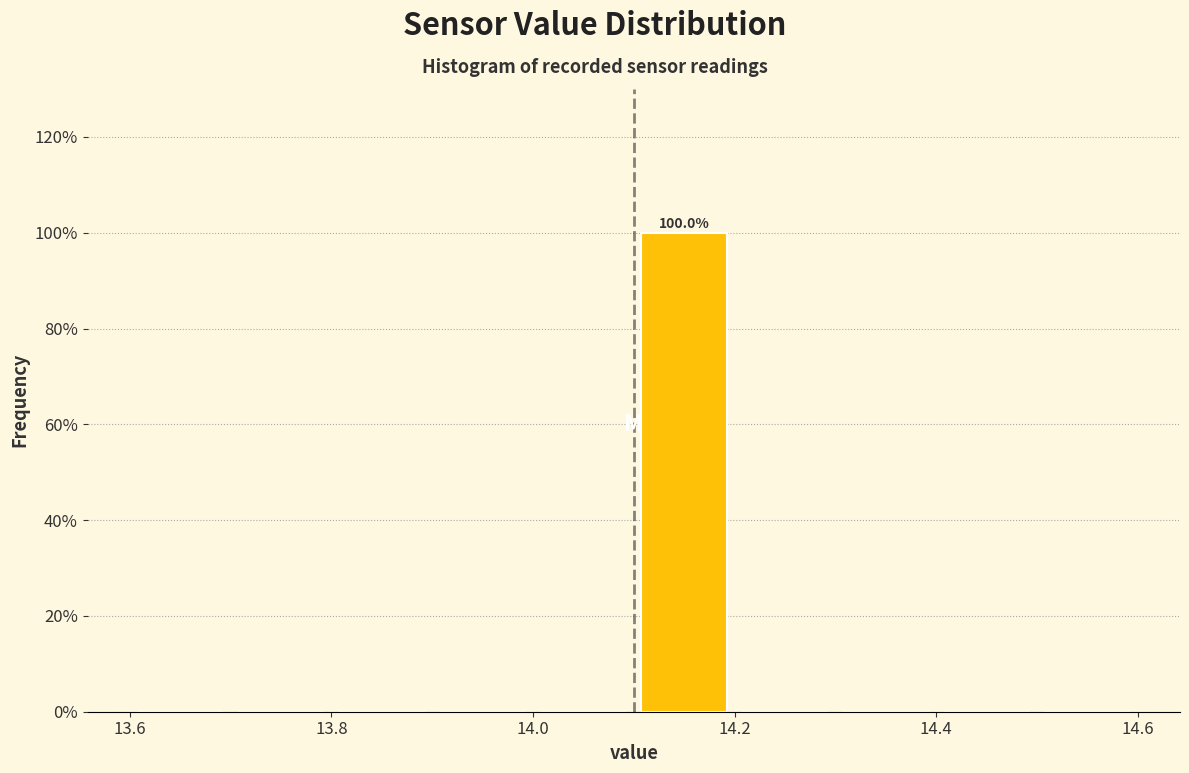

Which range on the x-axis has the tallest bar?

14.1 to 14.2